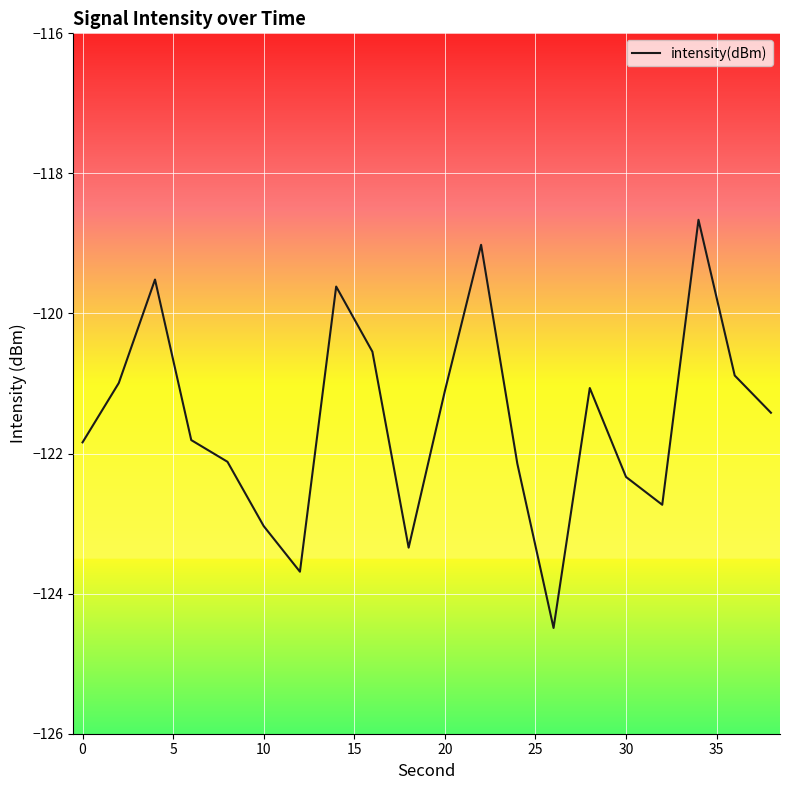

What is the greatest value displayed?

-118.7